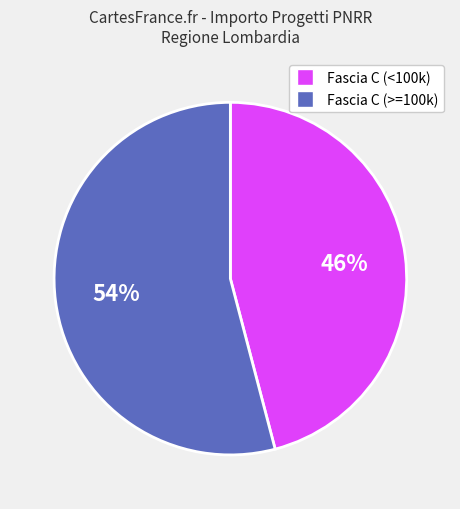

To the nearest percent, what portion does Fascia C (>=100k) represent?

54%